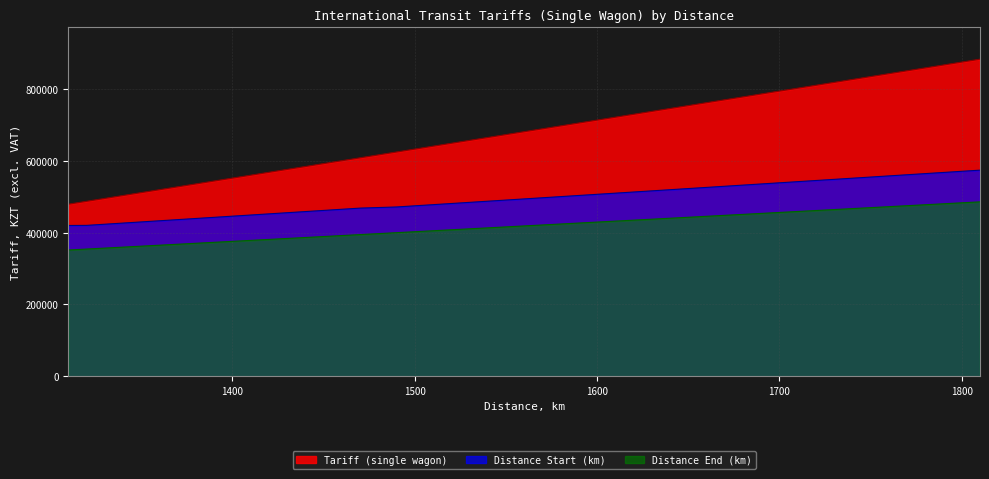

How many lines are shown in the chart?

3